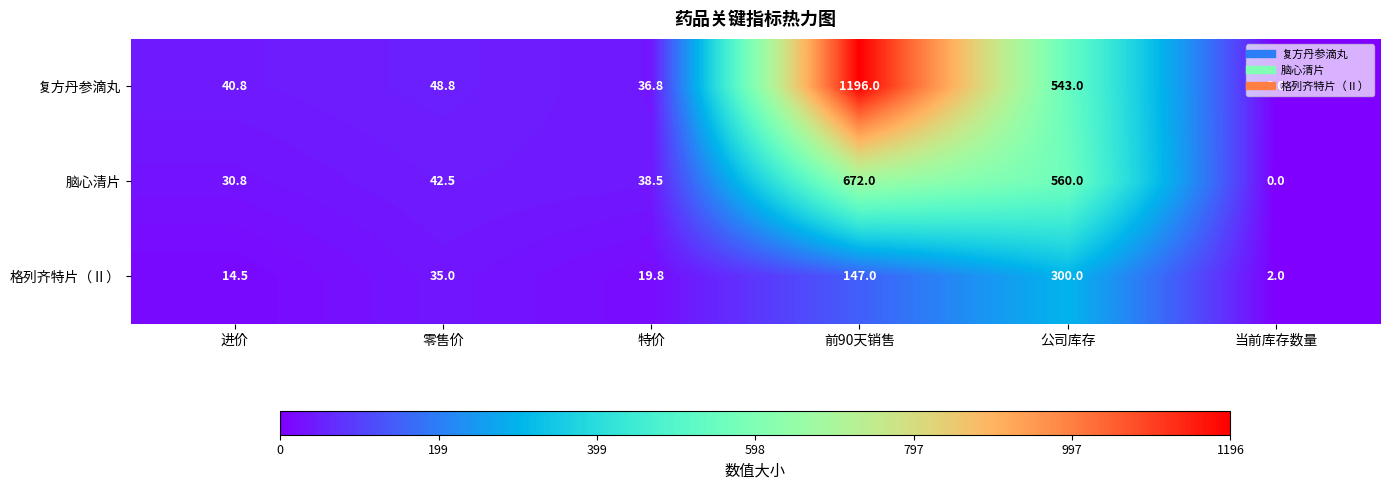

Between 特价 and 公司库存, which series saw the biggest shift?

脑心清片